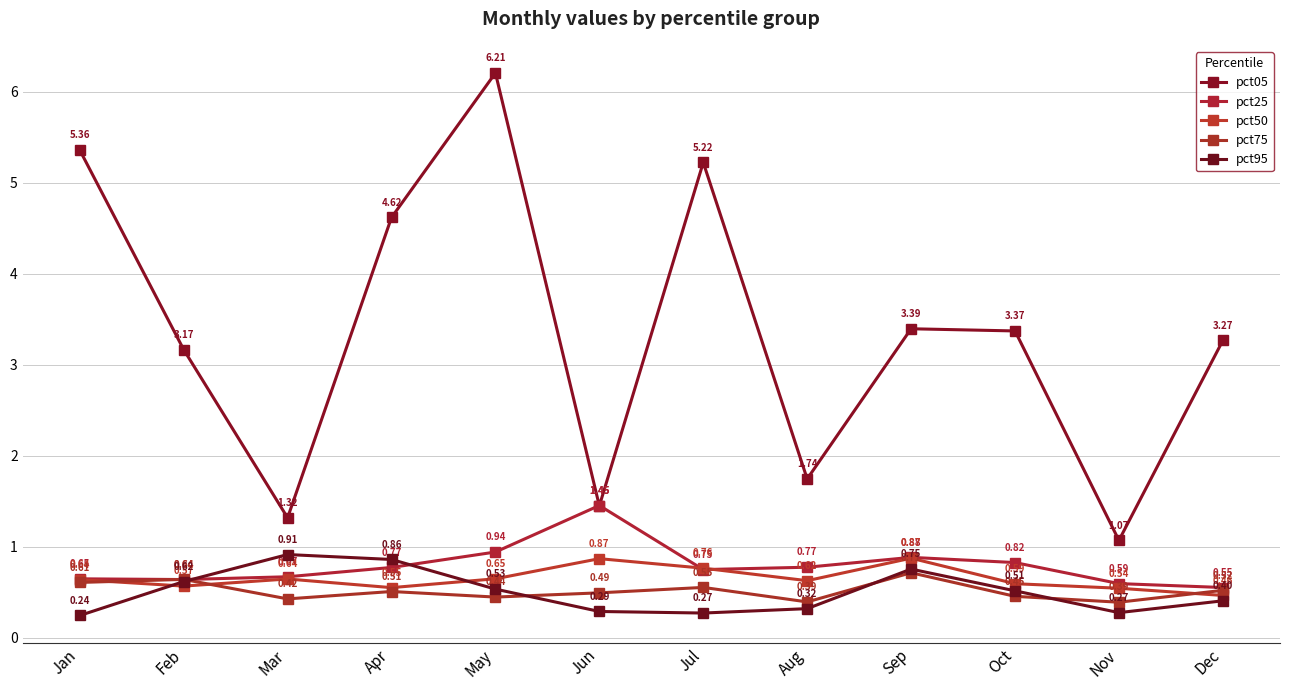

Where is the first local minimum for pct25?

Feb